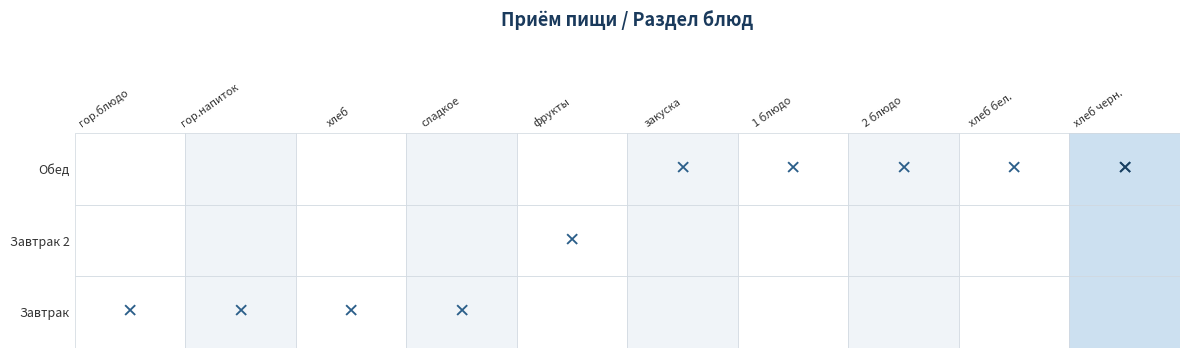

Is it true that Завтрак equals -1 at 4?

False